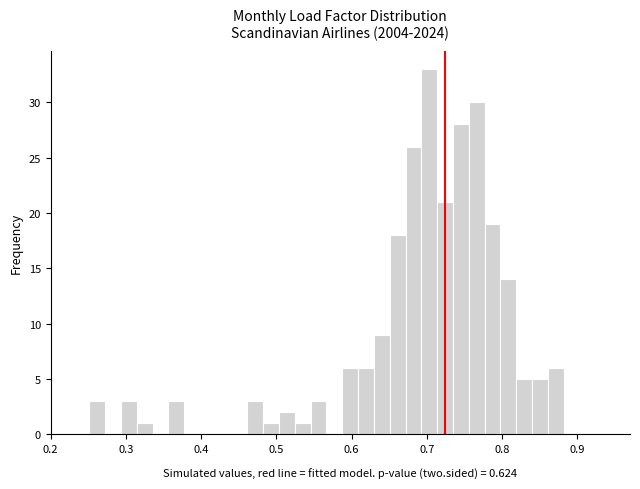

Read against the x-axis, roughly where is the centre of the tallest bar?

0.70